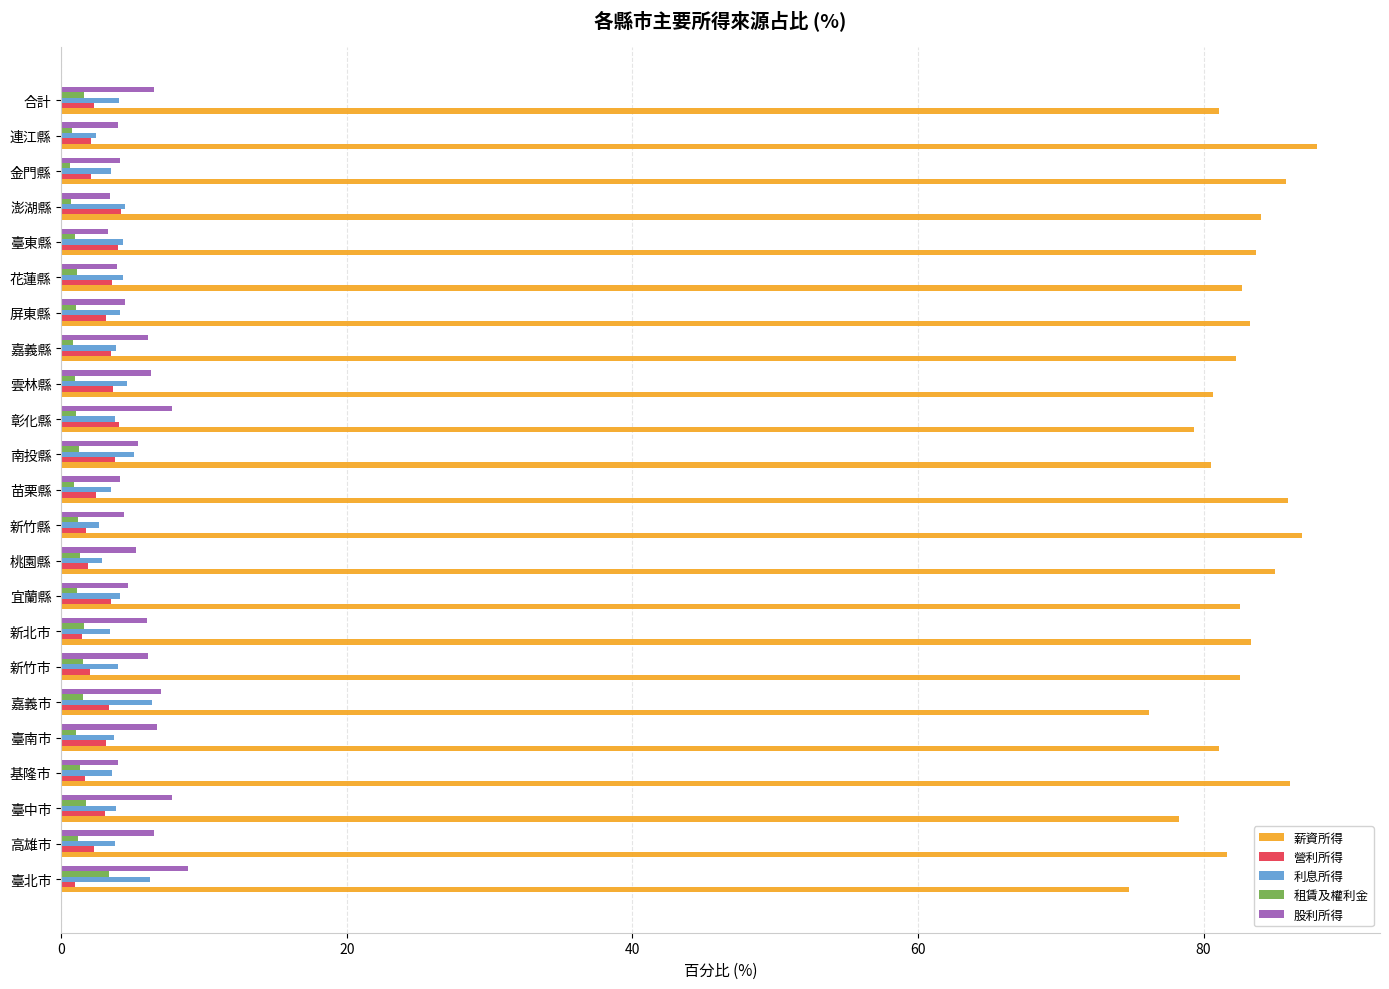

True or false: 營利所得 has a value of 3.1 at 屏東縣.

True